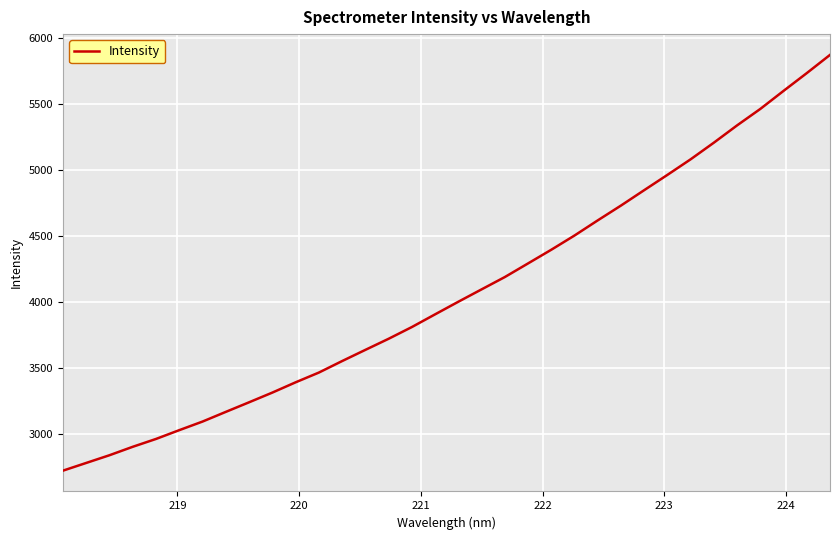

What is the difference between the maximum and minimum values?

3143.6